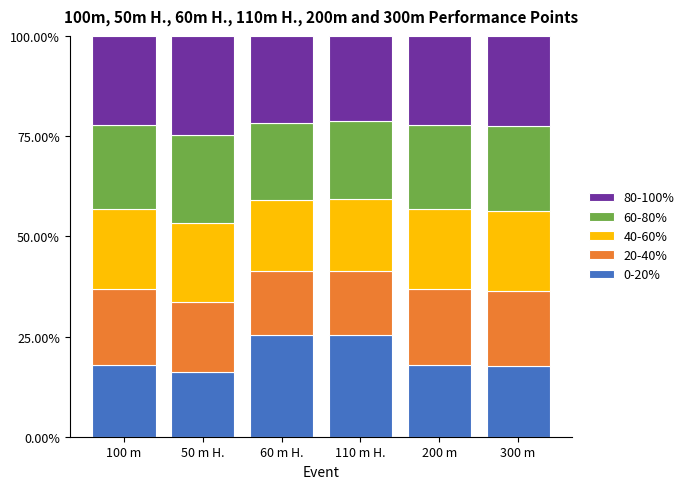

What is the total value across all series at 300 m?

100.0